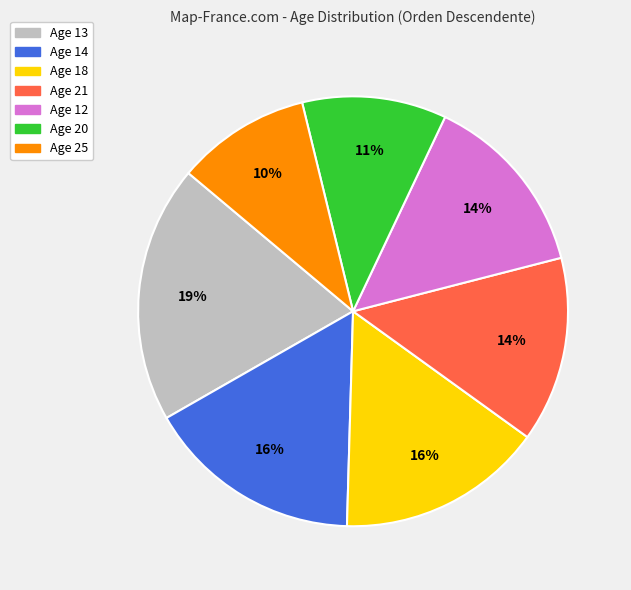

To the nearest percent, what is the difference between the largest and smallest slice percentages?

9%